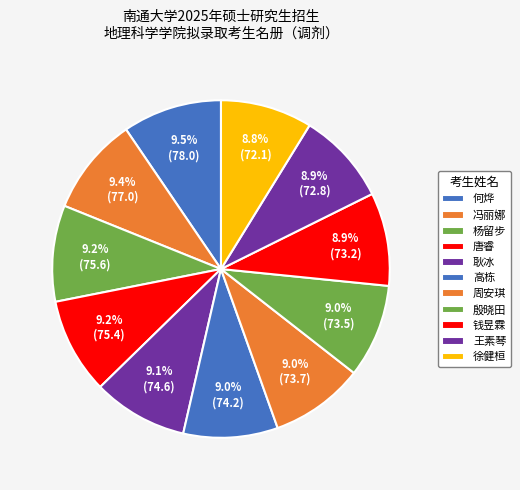

How many segments does this pie chart have?

11